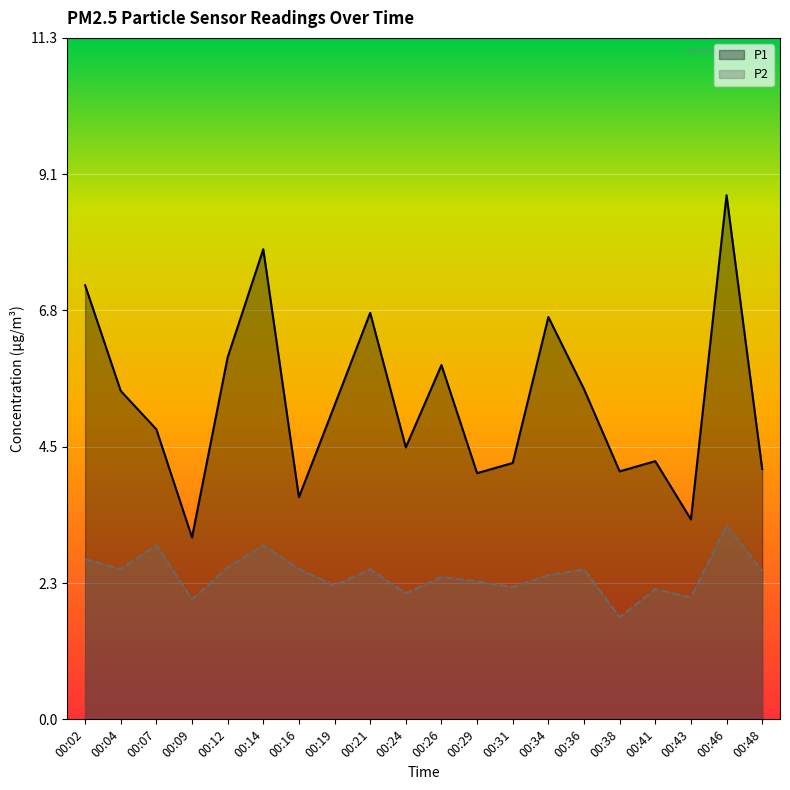

What is the highest value of the P2 series?

3.2